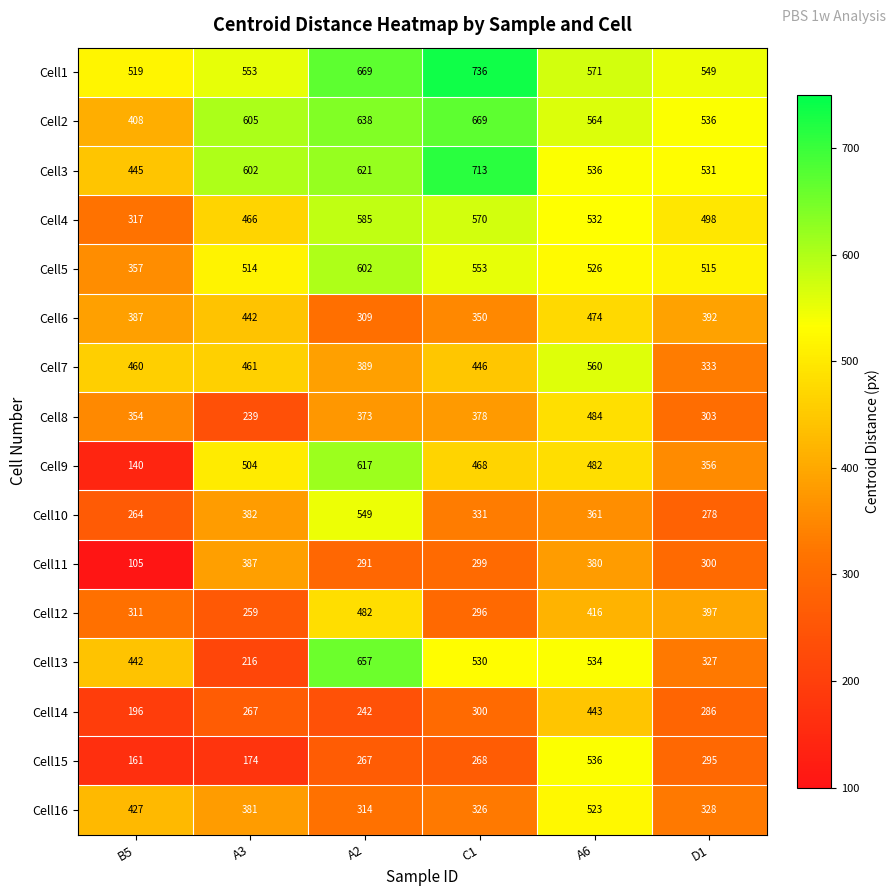

What is the difference between the maximum and minimum values in the Cell13 series?

441